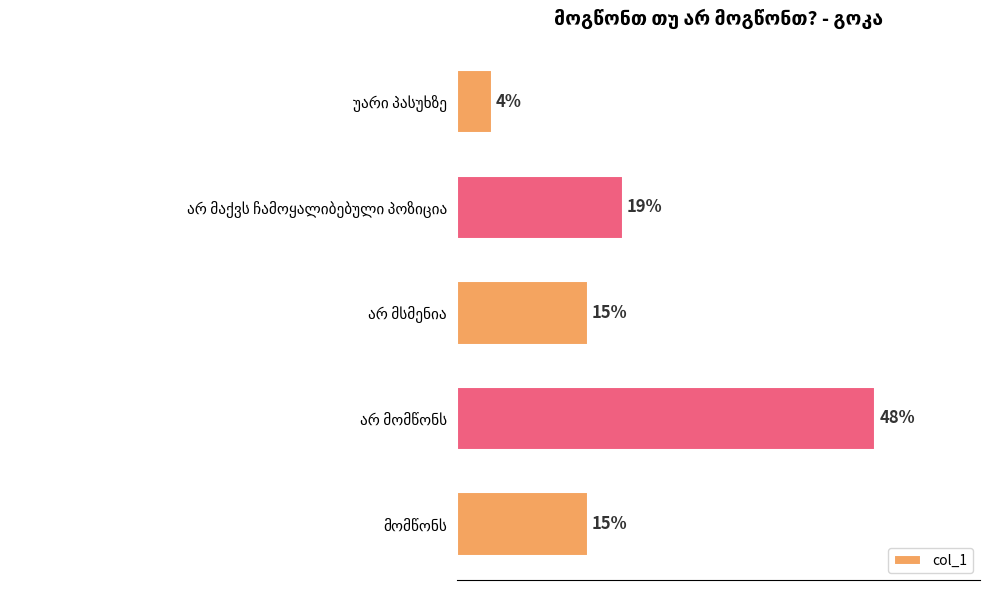

What is the smallest value displayed?

4